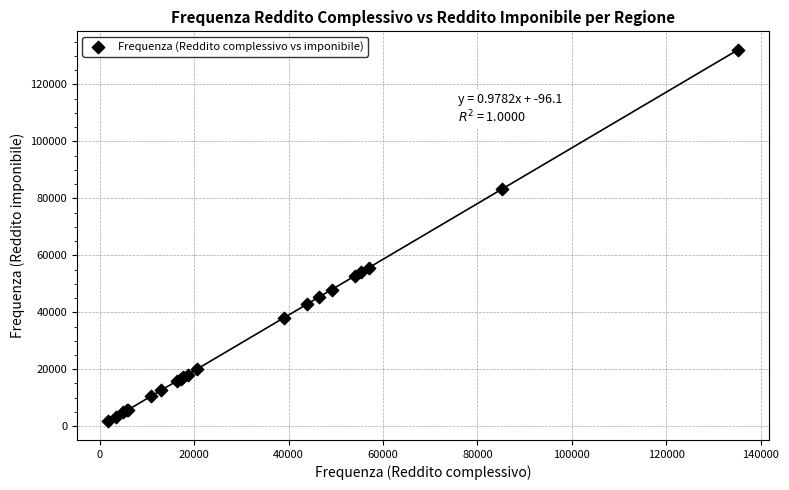

What Y value in the scatter plot is closest to 66947?

55564